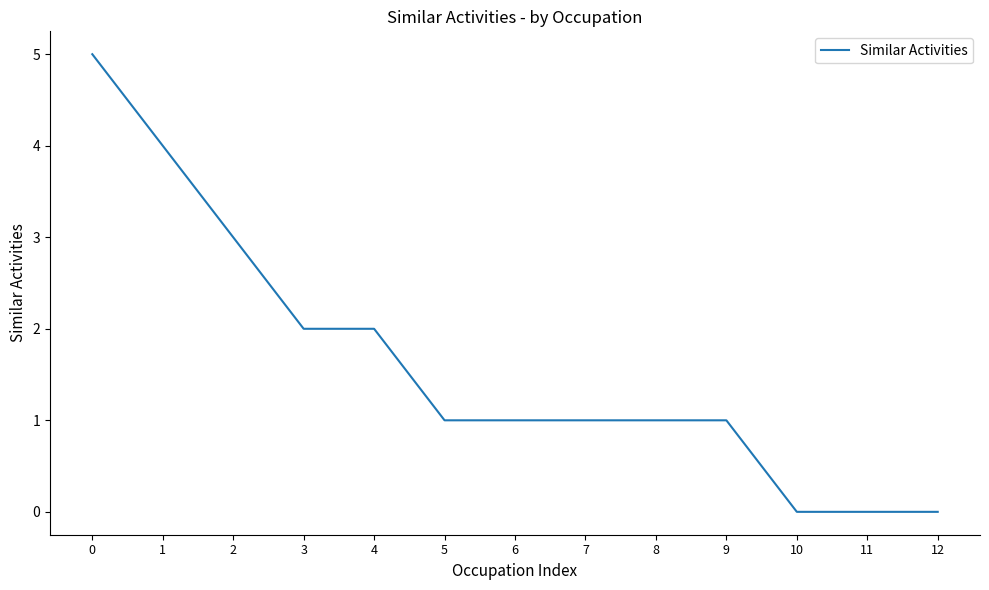

Does the chart display data point markers on the line(s)?

No